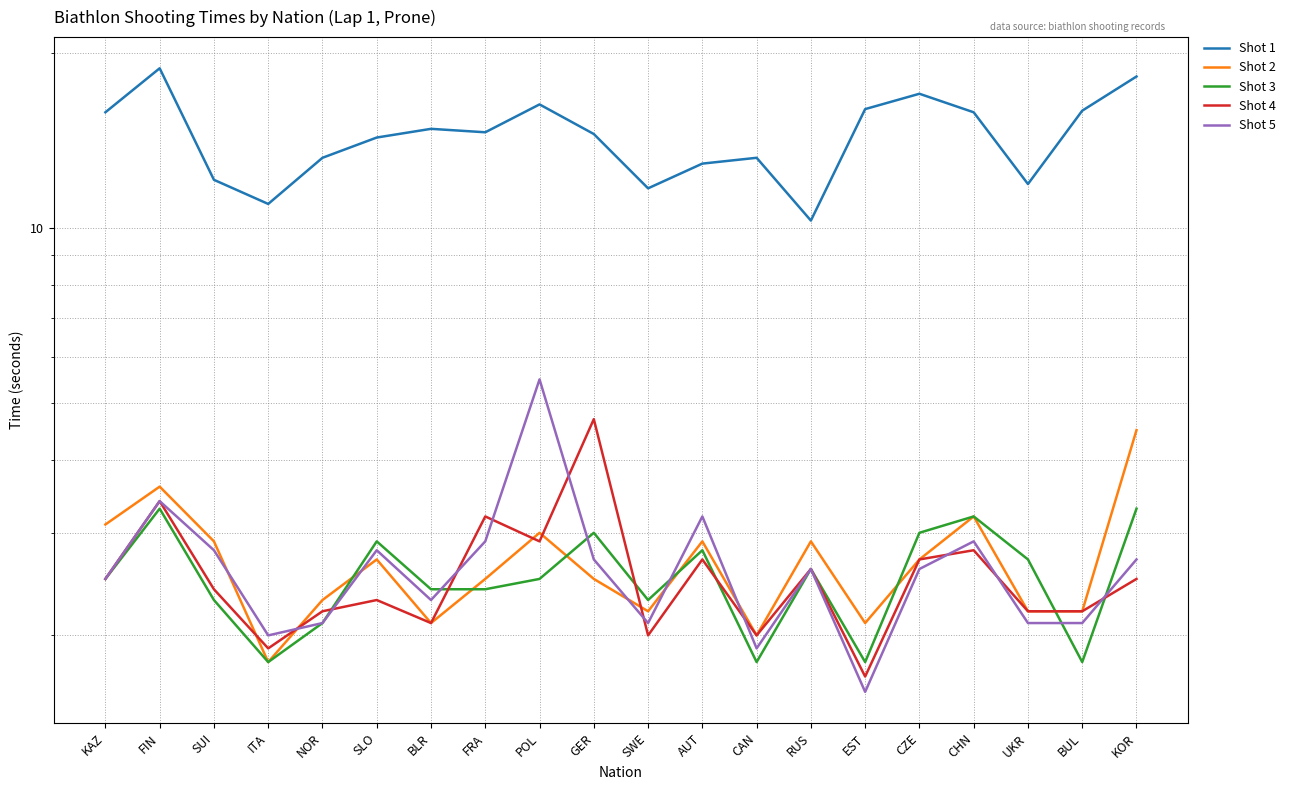

List the series in order of their peak value, lowest first.

Shot 3, Shot 2, Shot 4, Shot 5, Shot 1